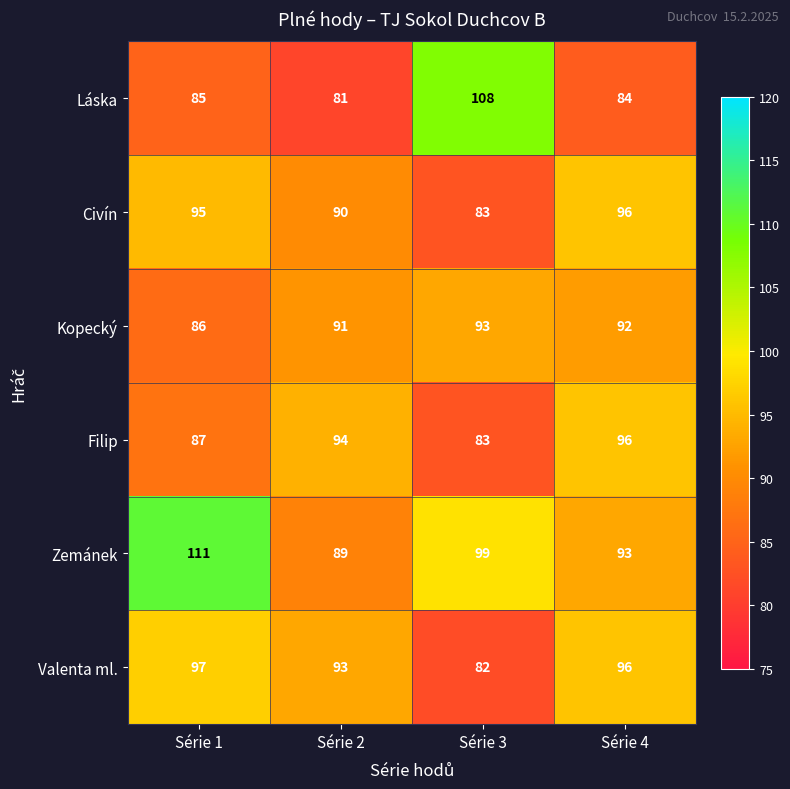

How many distinct data groups are displayed?

6